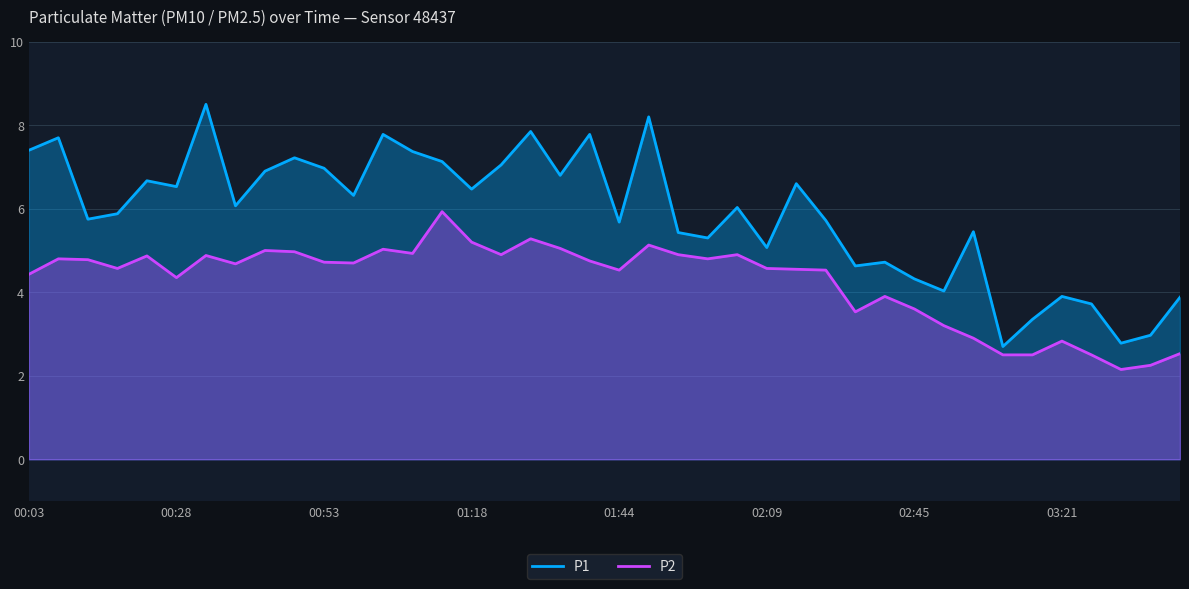

Does the chart display data point markers on the line(s)?

No